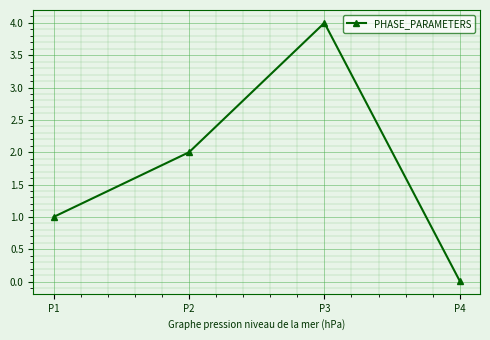

Rank the categories by value from lowest to highest.

P4, P1, P2, P3